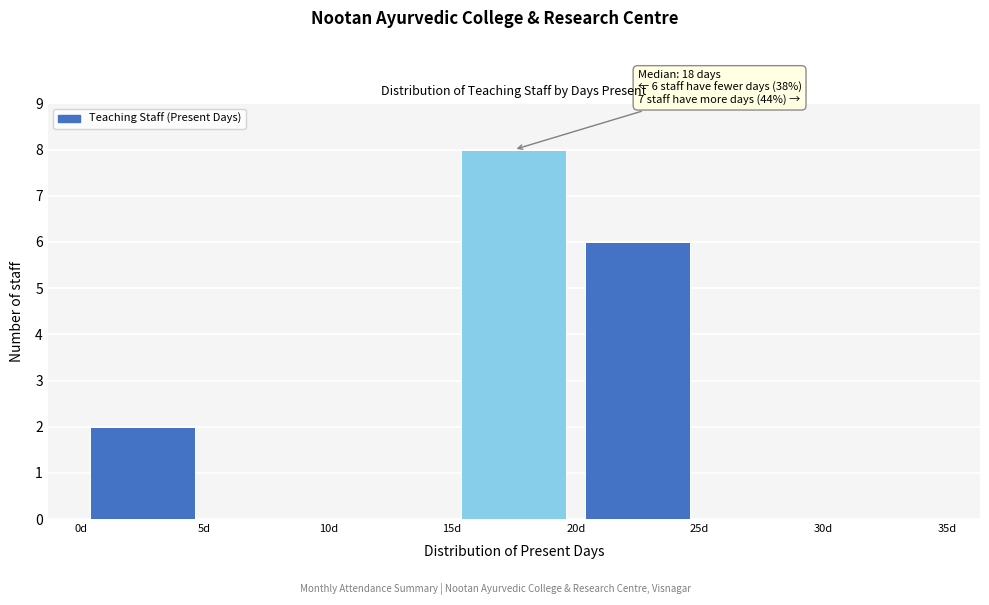

Which range on the x-axis has the tallest bar?

15 to 20